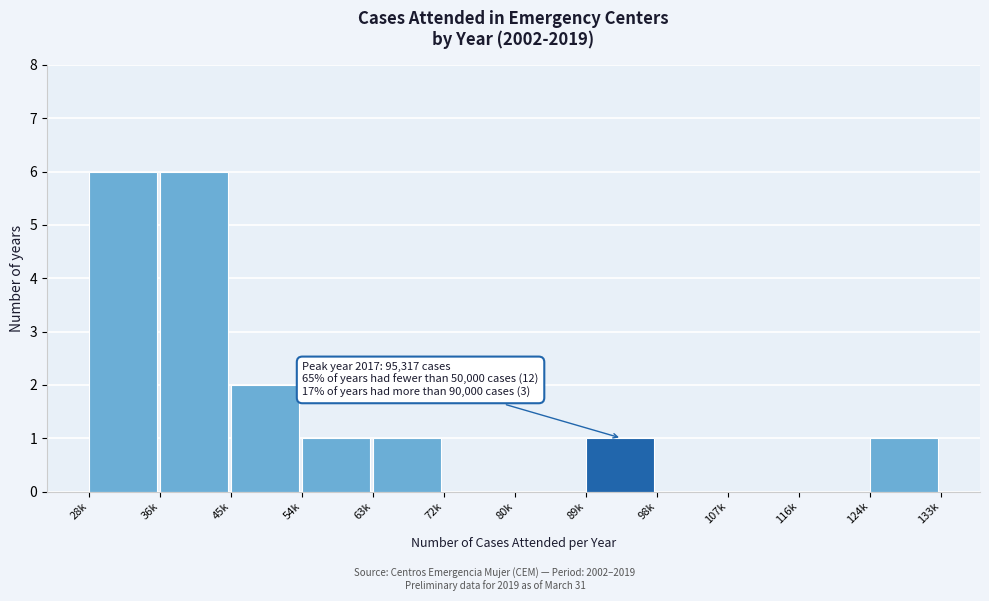

Reading left to right, what are all the values shown in this chart?

28k=6	36k=6	45k=2	54k=1	63k=1	72k=0	80k=0	89k=1	98k=0	107k=0	116k=0	124k=1